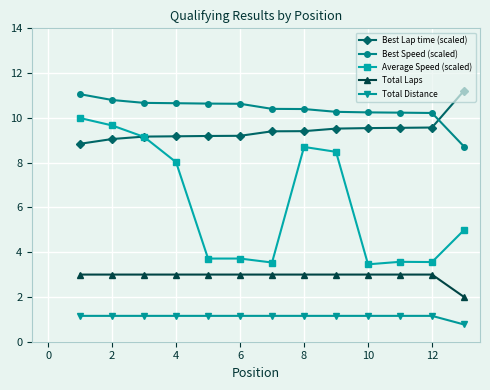

True or false: Total Distance and Average Speed (scaled) intersect in this chart.

False